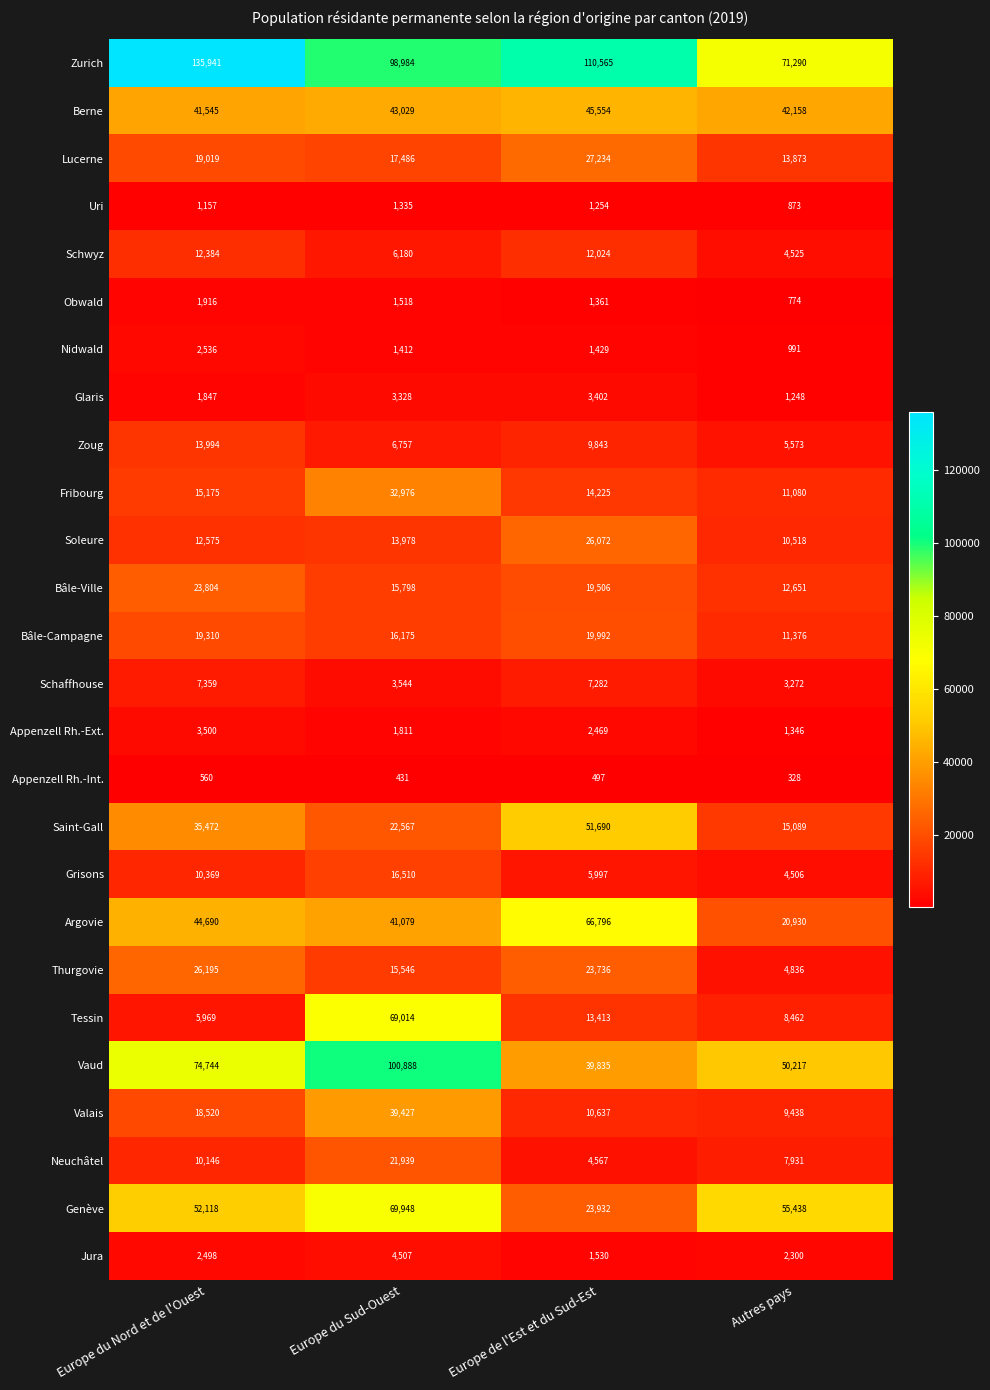

What is the difference between the highest and lowest values at Europe du Nord et de l'Ouest?

135381